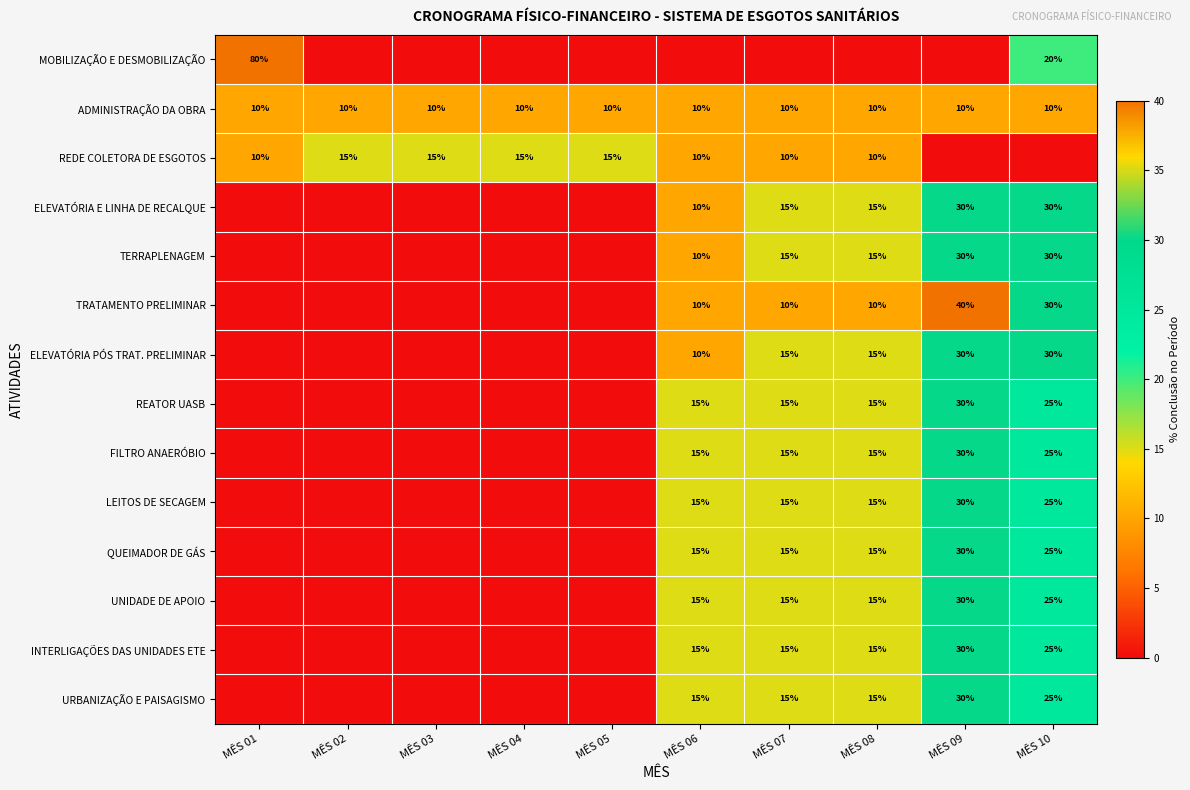

What is the difference between the highest and lowest values at MÊS 01?

80